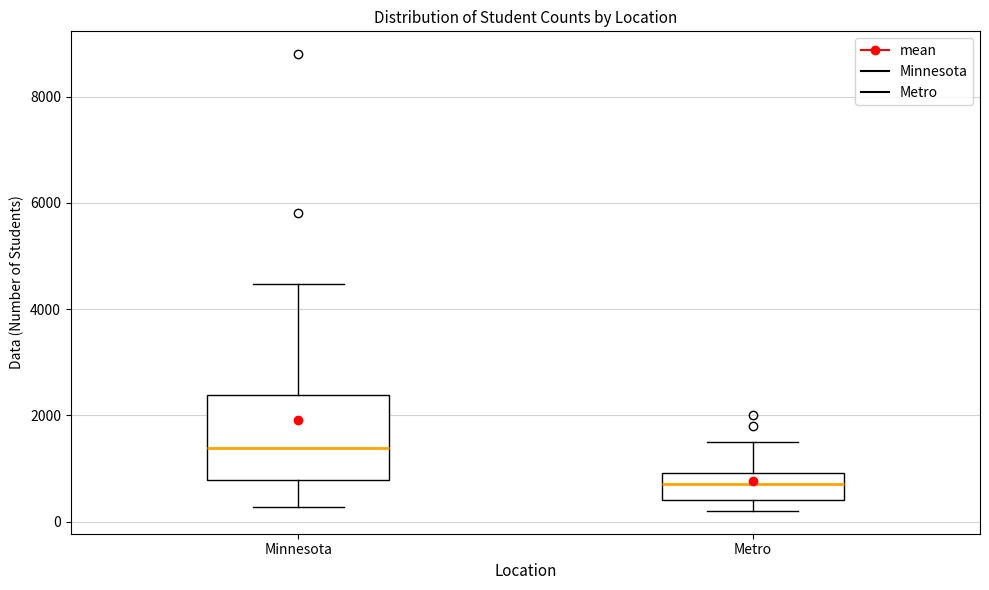

Comparing the boxes themselves (not the whiskers), which one is the tallest?

Minnesota